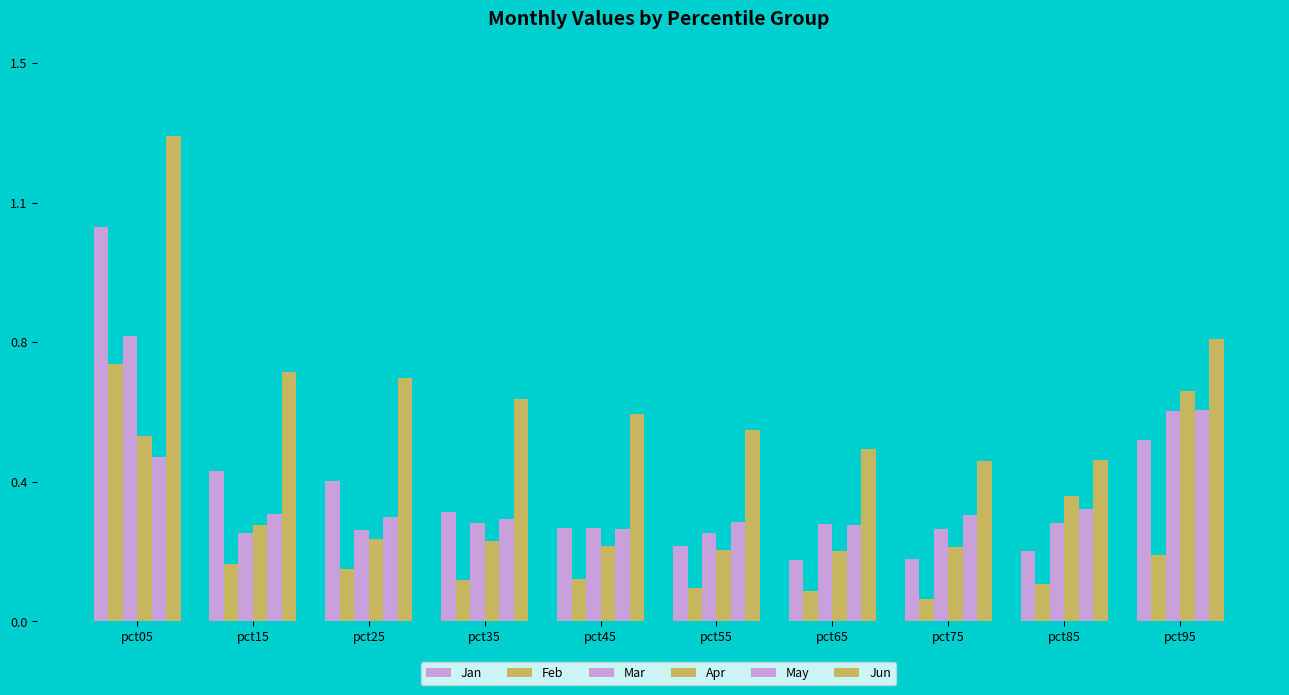

At pct35, list the series in order from smallest to largest.

Feb, Apr, Mar, May, Jan, Jun